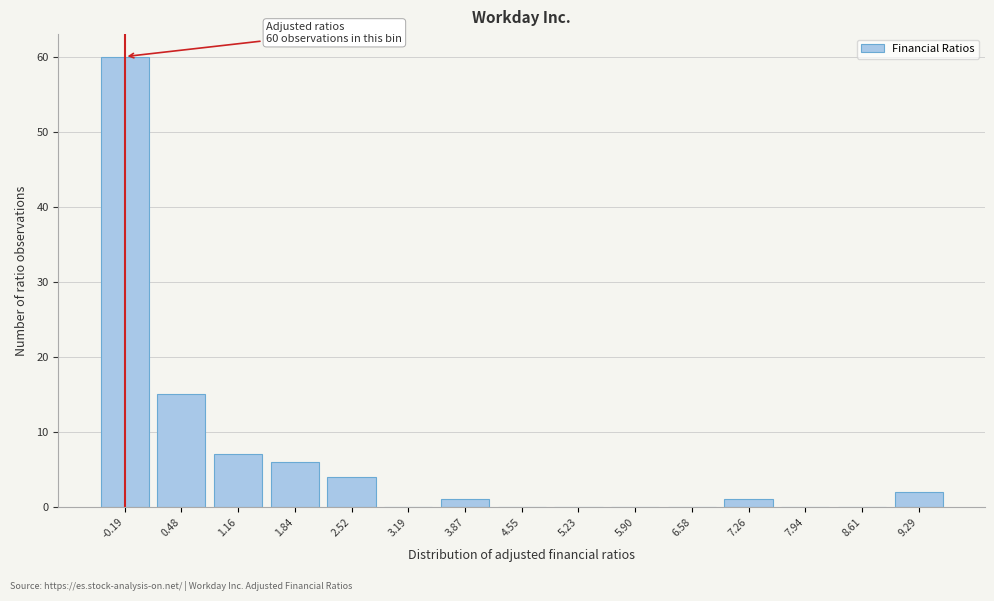

Reading left to right, what are all the values shown in this chart?

-0.19=60	0.48=15	1.16=7	1.84=6	2.52=4	3.19=0	3.87=1	4.55=0	5.23=0	5.90=0	6.58=0	7.26=1	7.94=0	8.61=0	9.29=2